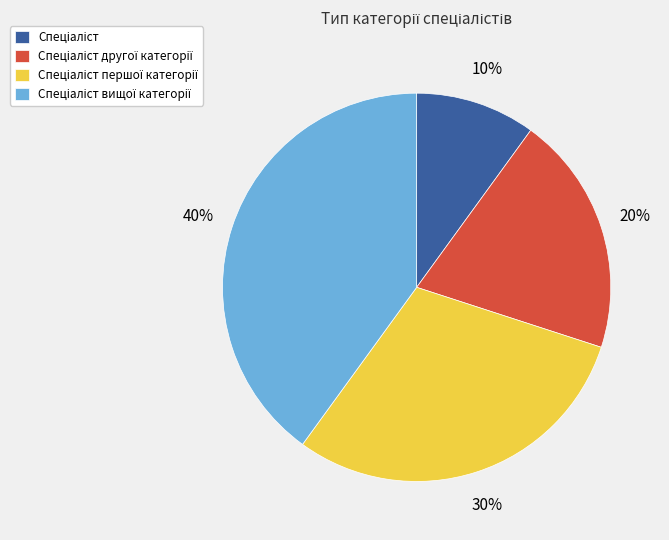

To the nearest percent, what is the average slice percentage?

25%